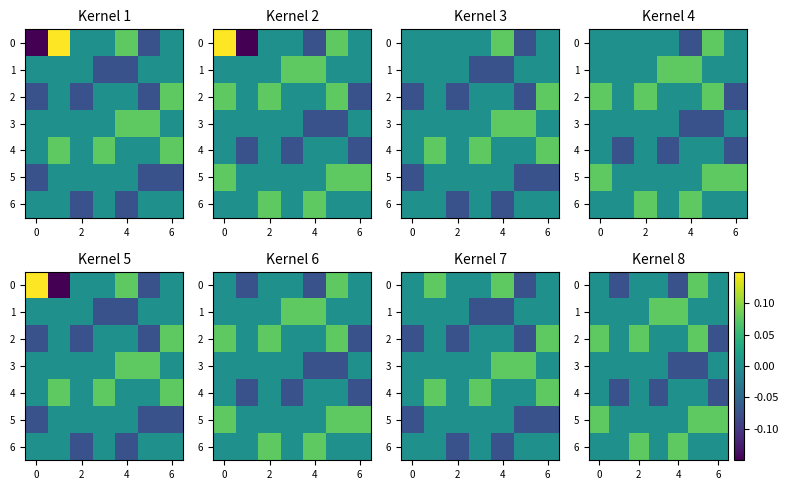

Rank the series at 4 from lowest to highest value.

0, 3, 2, 4, 5, 1, 6